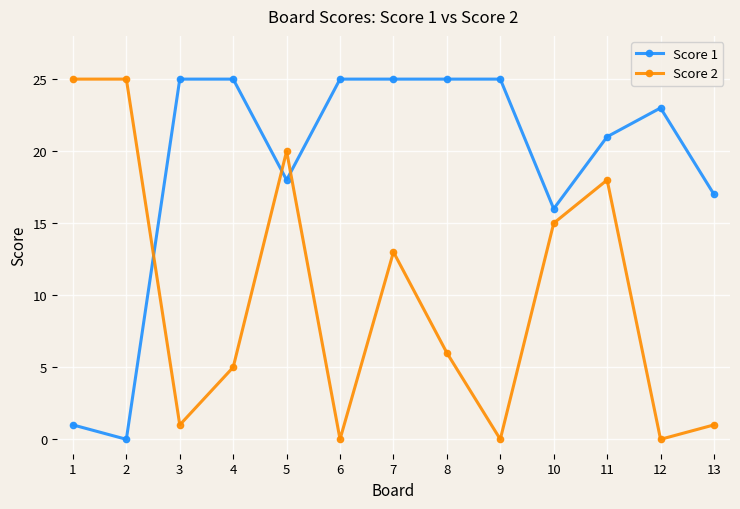

At how many categories does at least one series exceed 7?

13